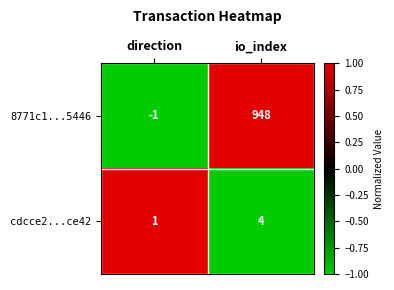

At which label does 8771c1...5446 reach its minimum?

direction